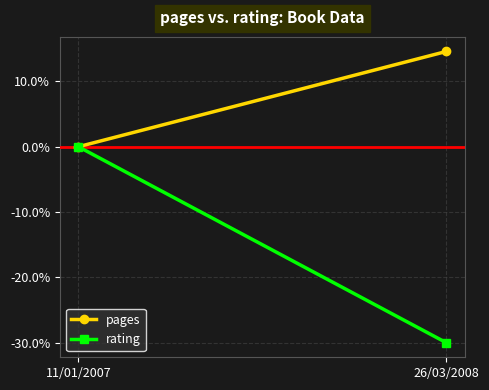

What are all the series names shown in the legend?

pages, rating